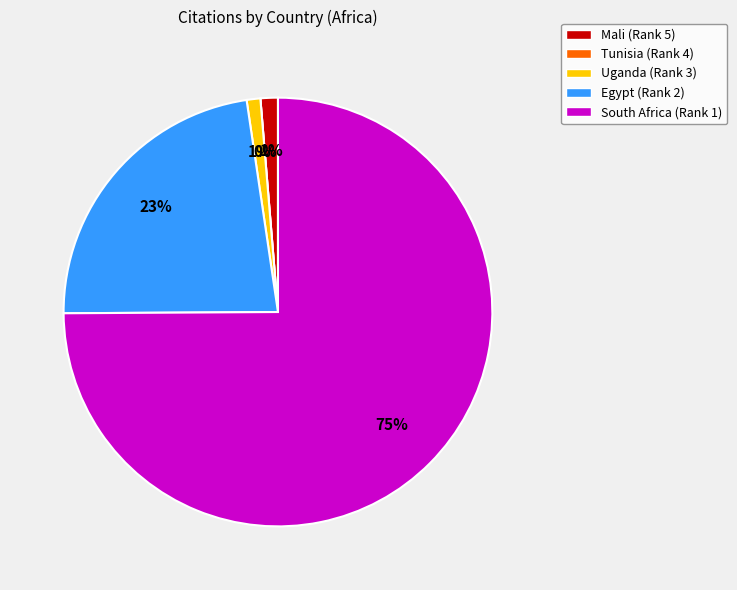

Does any single category account for the majority?

Yes